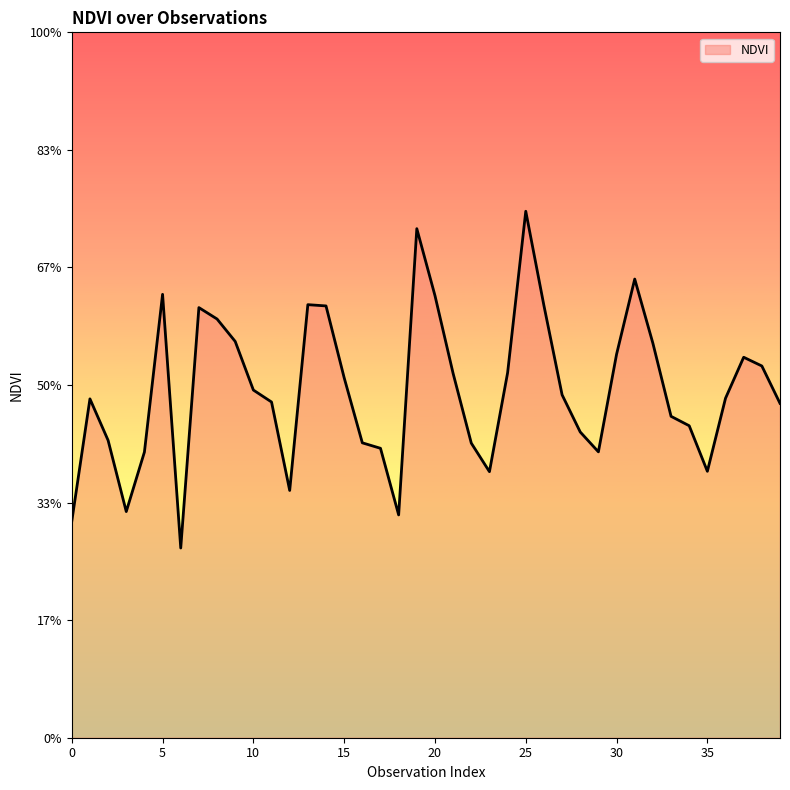

Rank the categories by value from highest to lowest.

25, 19, 31, 5, 20, 13, 26, 14, 7, 8, 9, 32, 30, 37, 38, 24, 21, 15, 10, 27, 36, 1, 11, 39, 33, 34, 28, 2, 16, 22, 17, 29, 4, 35, 23, 12, 3, 18, 0, 6